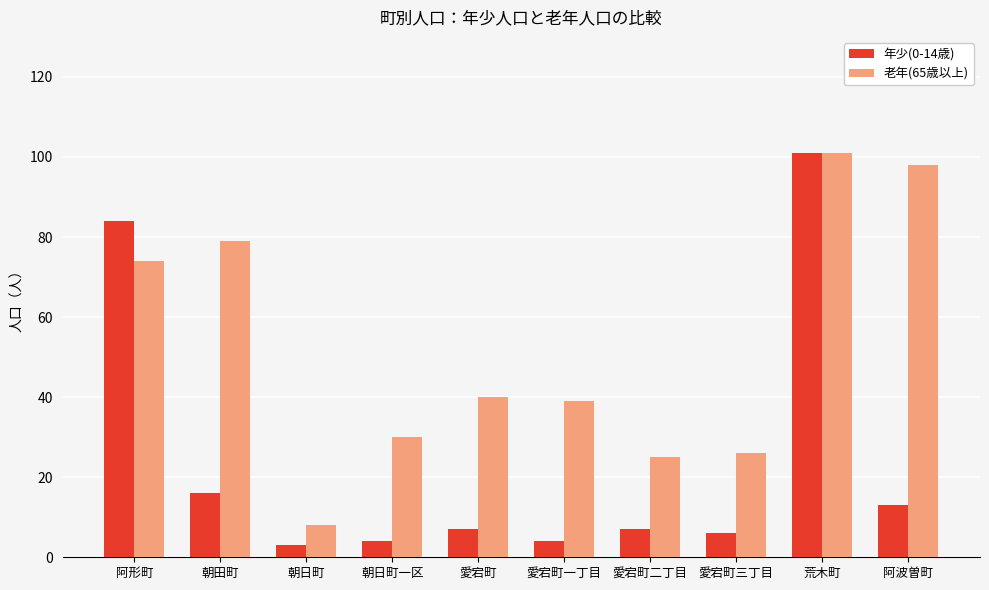

Reading right to left, extract all data points from this chart.

年少(0-14歳): 13	101	6	7	4	7	4	3	16	84
老年(65歳以上): 98	101	26	25	39	40	30	8	79	74